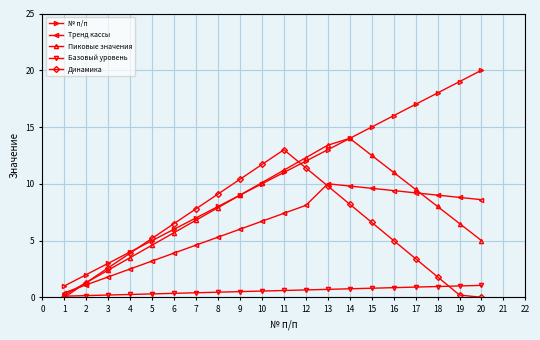

Which series has the largest range (max minus min)?

№ п/п